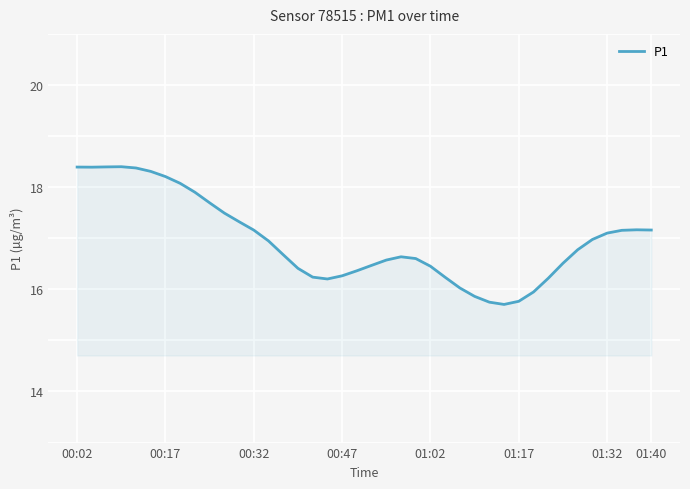

What is the maximum value shown in the chart?

18.4